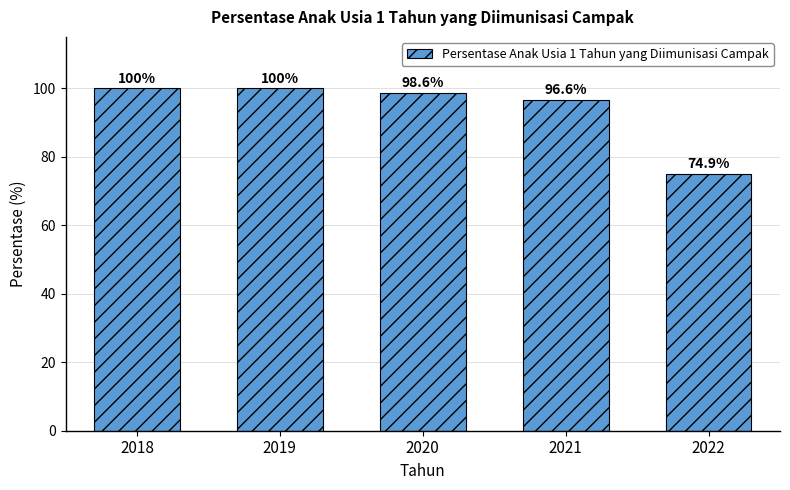

How many series are shown in this chart?

1